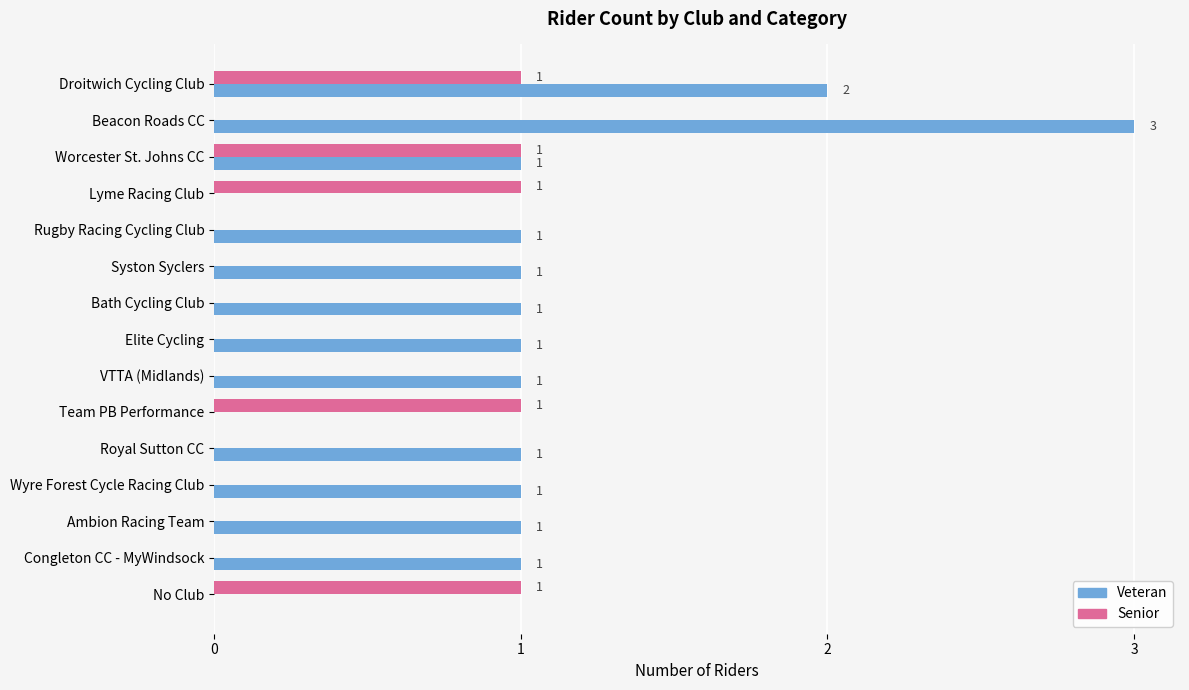

Which series changed the most between Beacon Roads CC and Royal Sutton CC?

Veteran